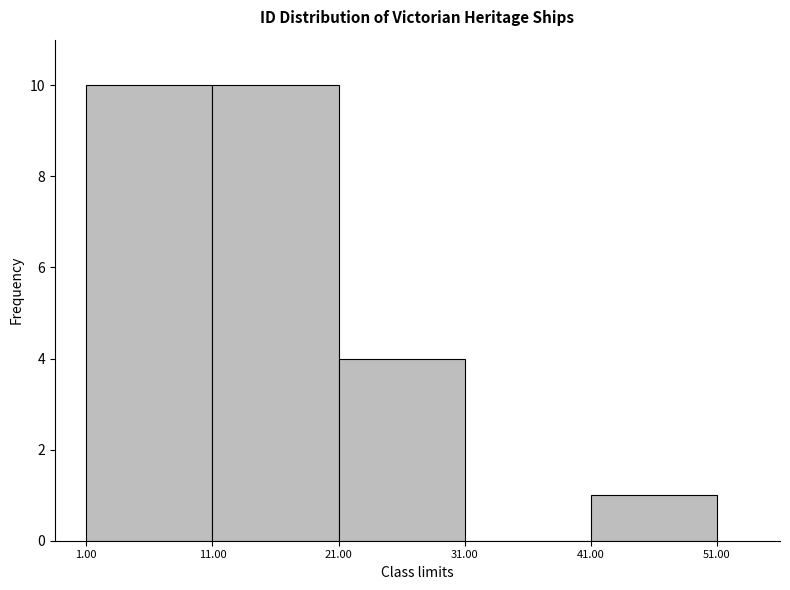

Reading left to right, transcribe this chart: for each bar, give the range it covers on the x-axis and its height. The values are not printed on the chart, so give them approximately, as read against the axis.

1.00 to 11.00: 10
11.00 to 21.00: 10
21.00 to 31.00: 4
31.00 to 41.00: 0
41.00 to 51.00: 1